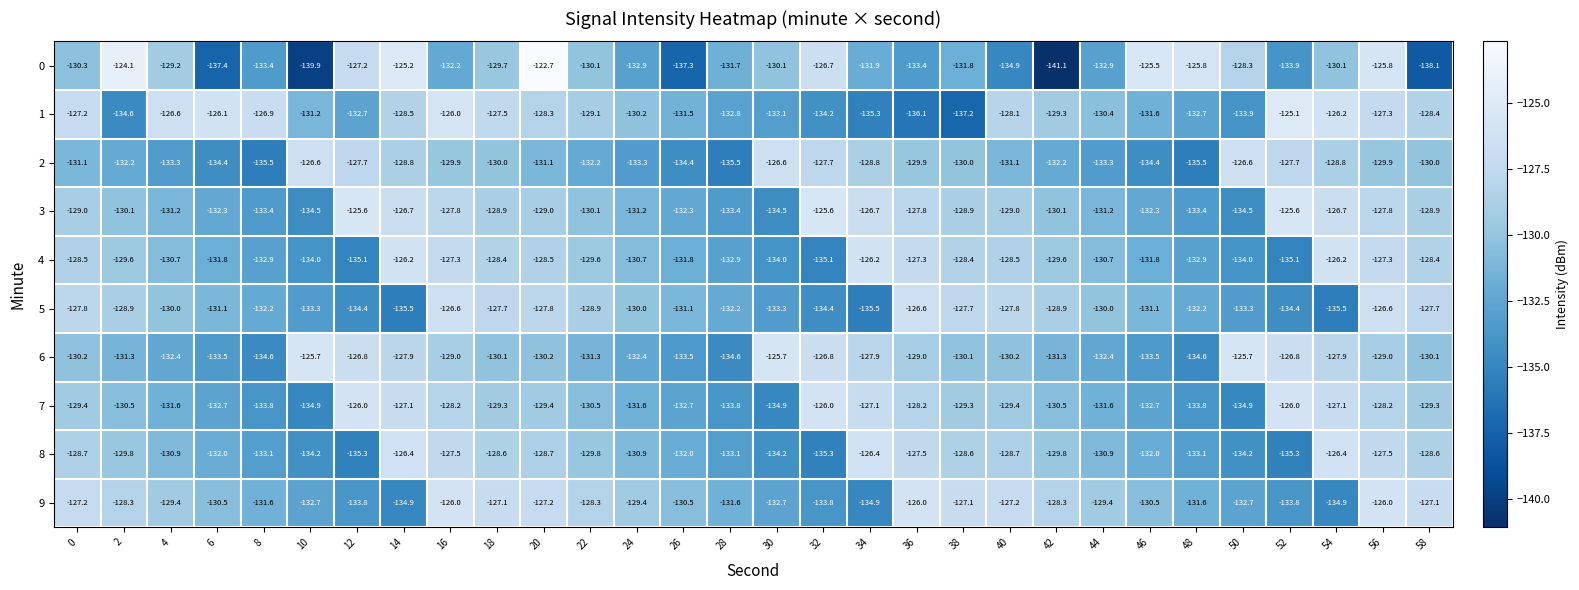

What is the greatest value displayed?

-122.7